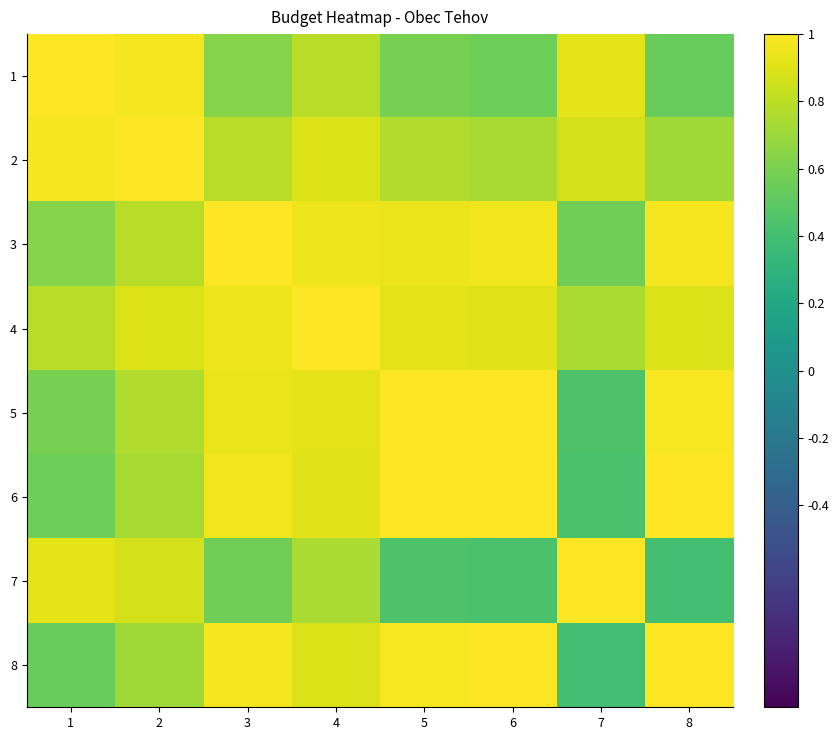

Rank the series by their maximum value, from lowest to highest.

3, 1, 4, 6, 2, 5, 7, 8